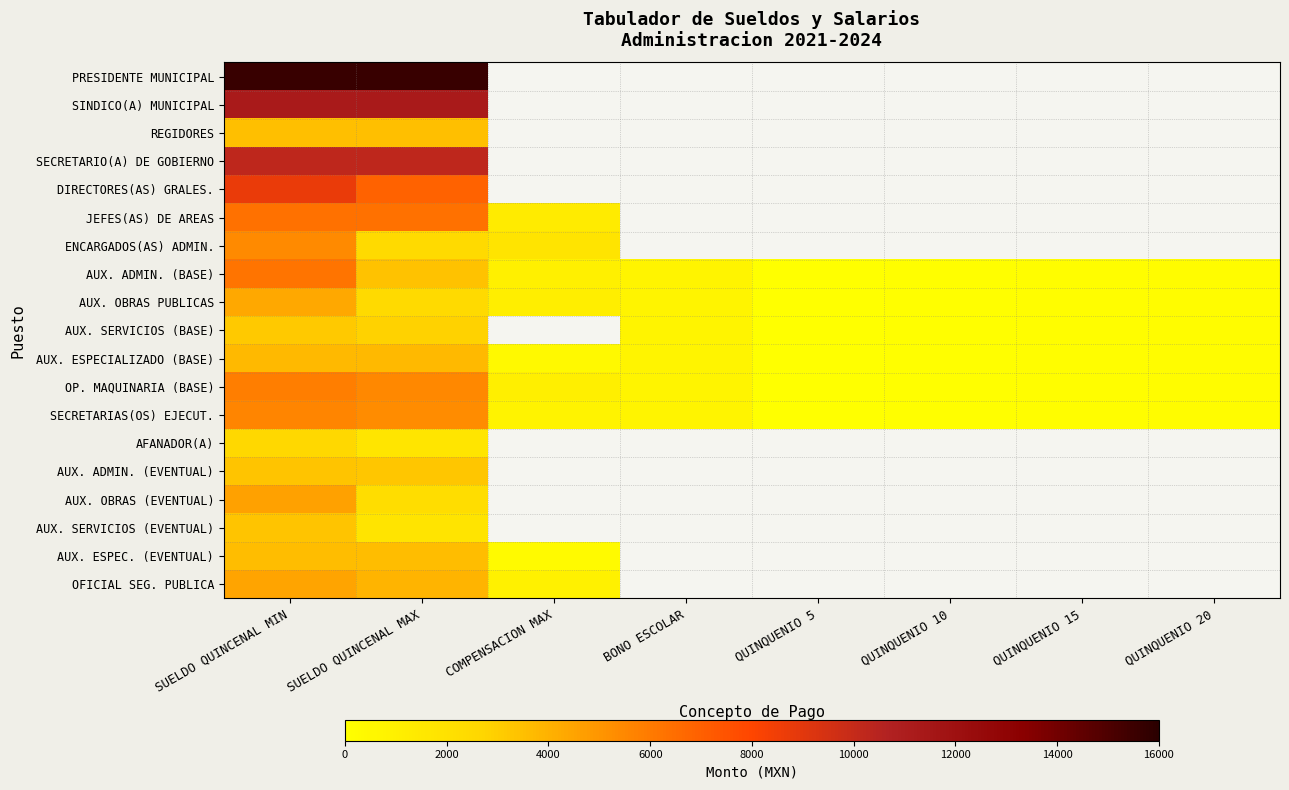

At how many categories does at least one series exceed 14963?

2